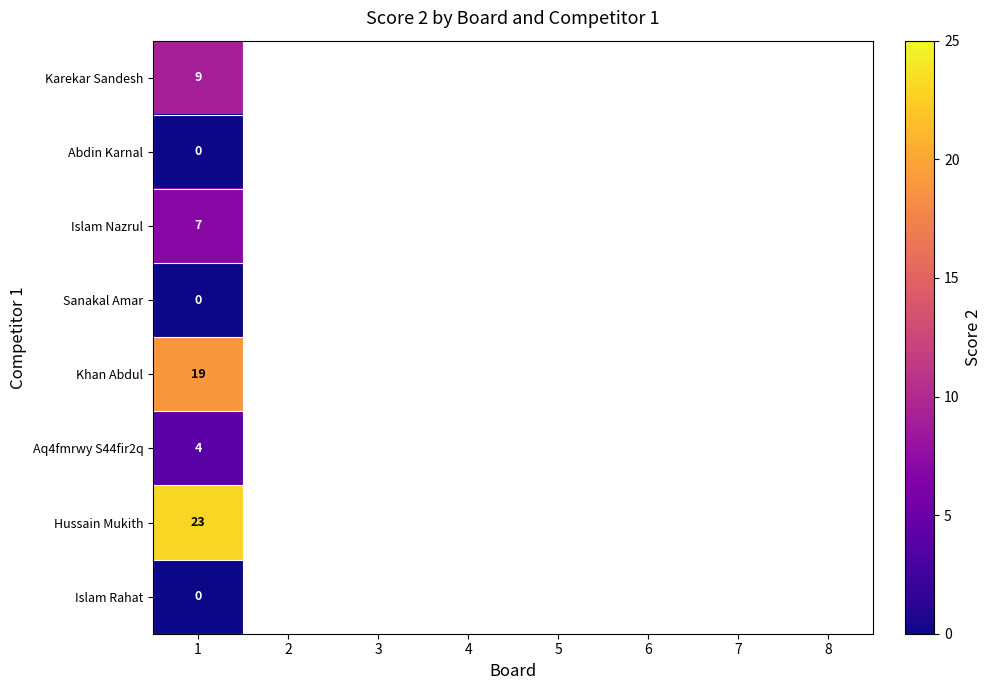

At which category is the sum across all series the highest?

1